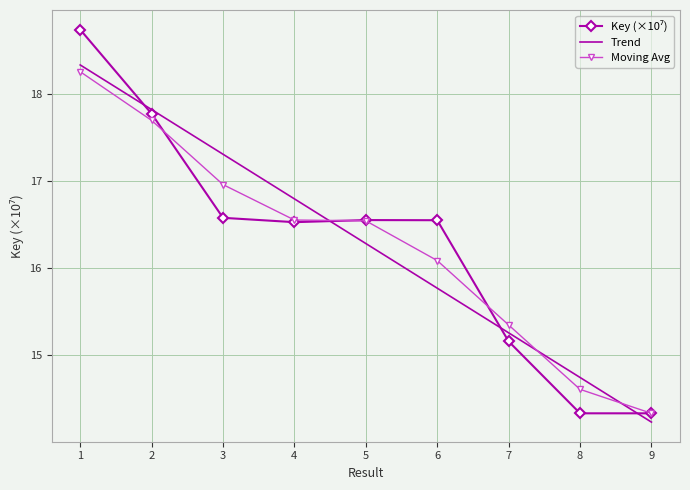

List the labels in order of value, smallest first.

9, 8, 7, 4, 6, 5, 3, 2, 1